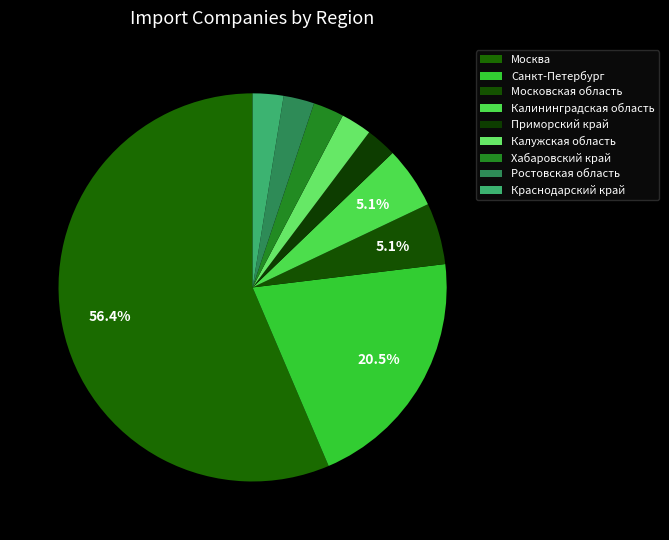

How many segments does this pie chart have?

9